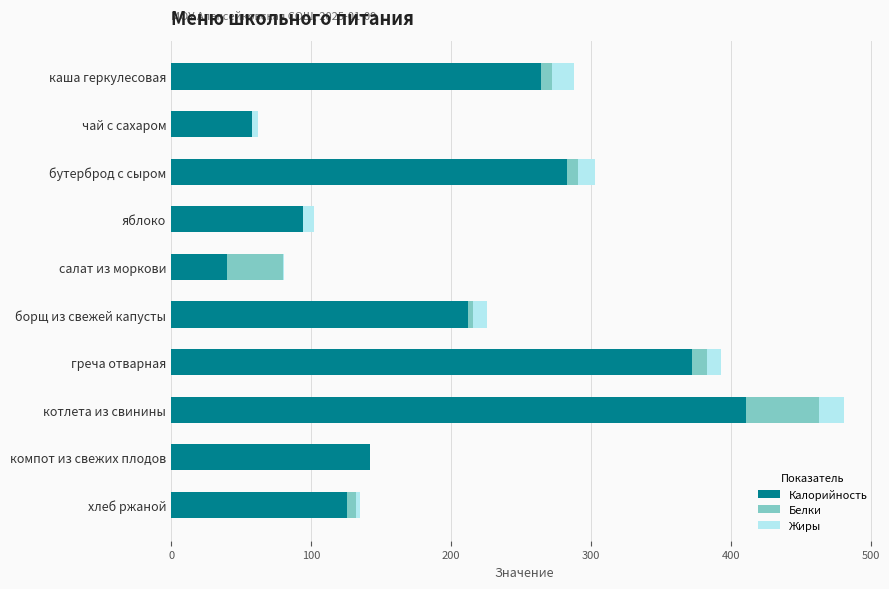

At which category is the sum across all series the highest?

котлета из свинины